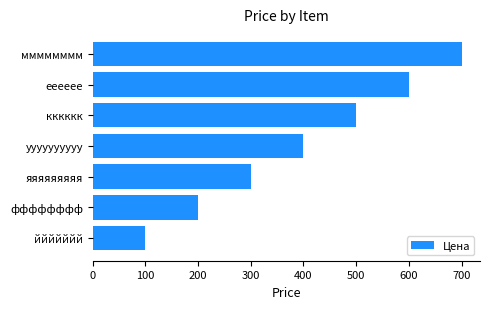

List the labels in order of value, smallest first.

ййййййй, фффффффф, яяяяяяяяя, уууууууууу, кккккк, ееееее, мммммммм